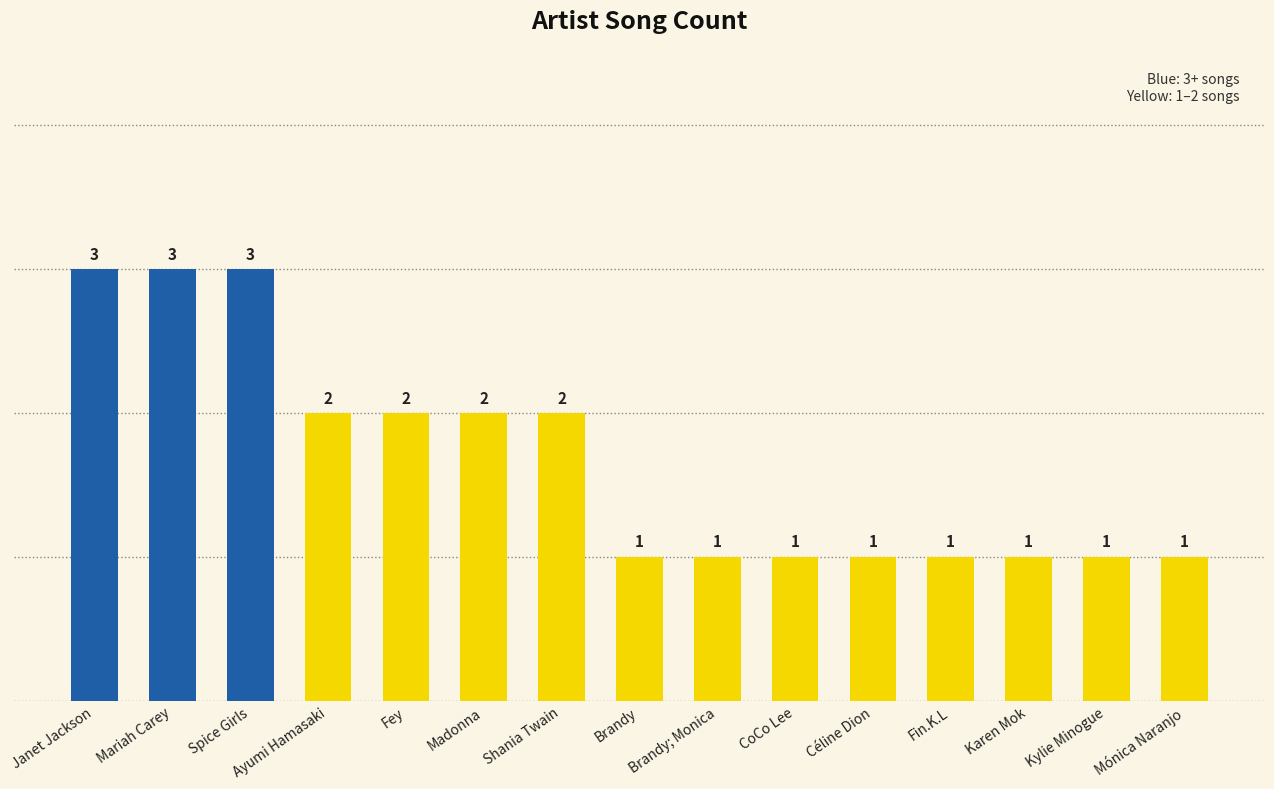

Reading right to left, list all the values displayed in this chart.

Mónica Naranjo=1	Kylie Minogue=1	Karen Mok=1	Fin.K.L=1	Céline Dion=1	CoCo Lee=1	Brandy; Monica=1	Brandy=1	Shania Twain=2	Madonna=2	Fey=2	Ayumi Hamasaki=2	Spice Girls=3	Mariah Carey=3	Janet Jackson=3